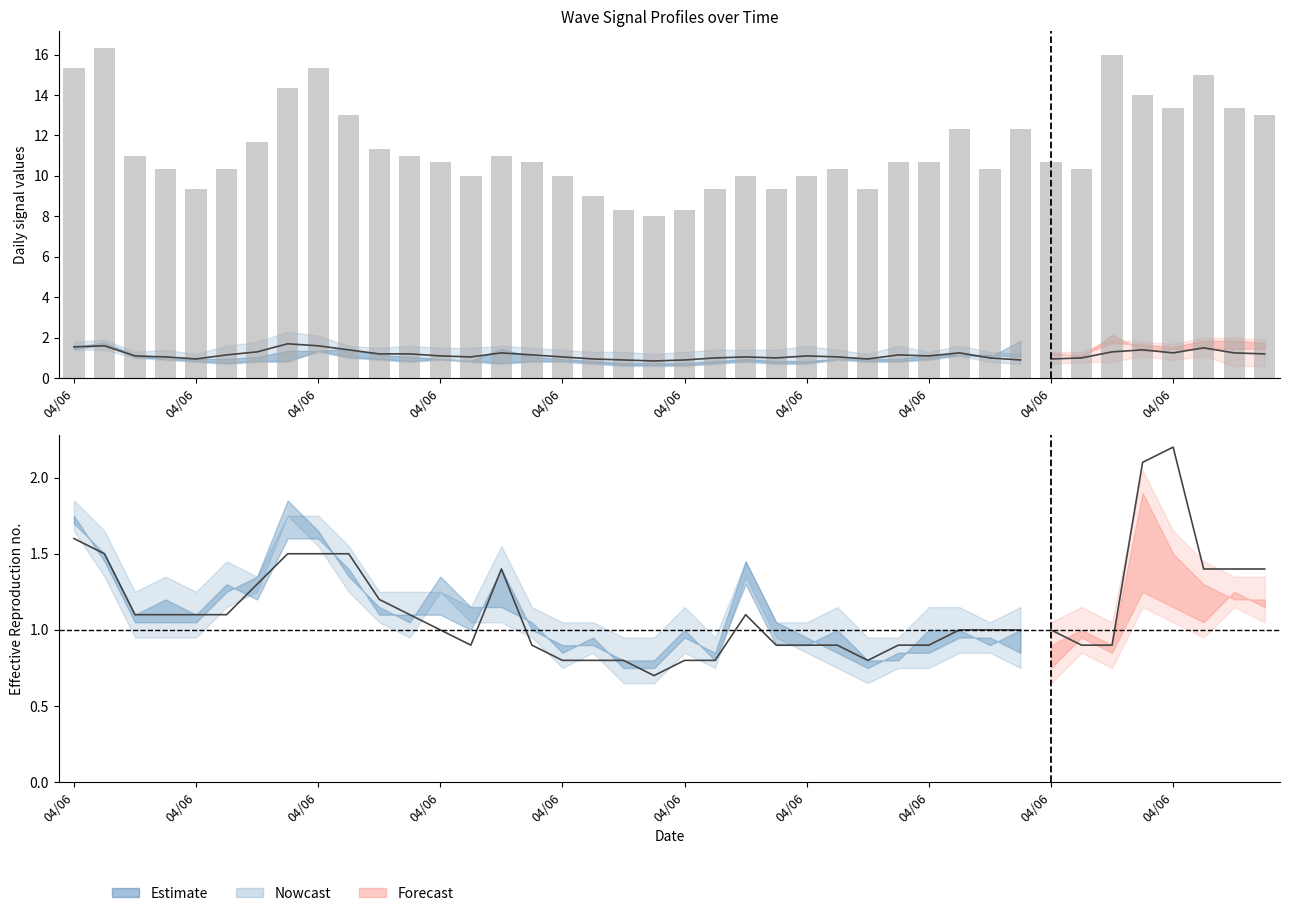

Is it true that the value at 11 is 1.1?

True